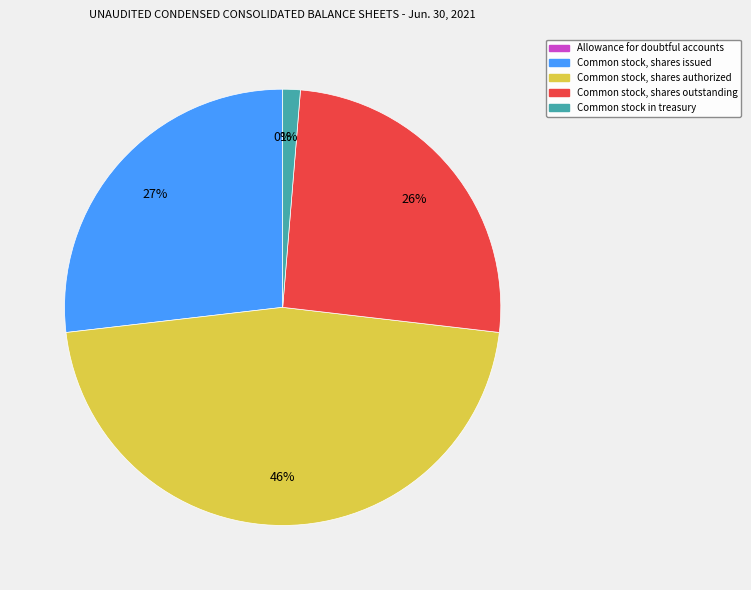

Which slice is the largest?

Common stock, shares authorized